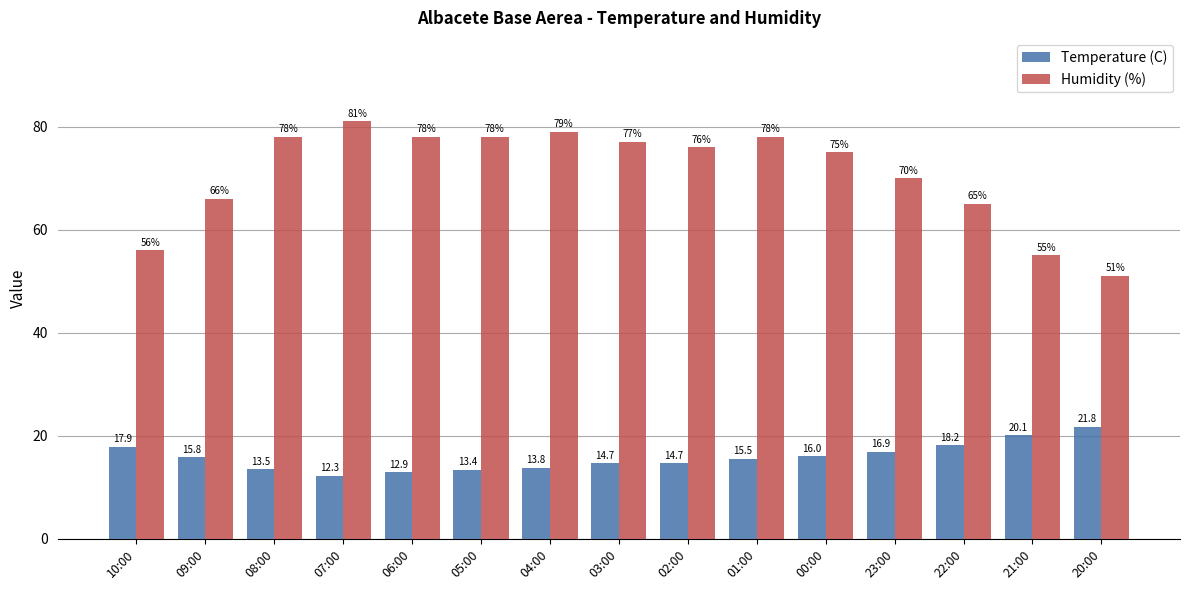

Is the value of Temperature (C) at 02:00 greater than the value of Humidity (%) at 07:00?

No